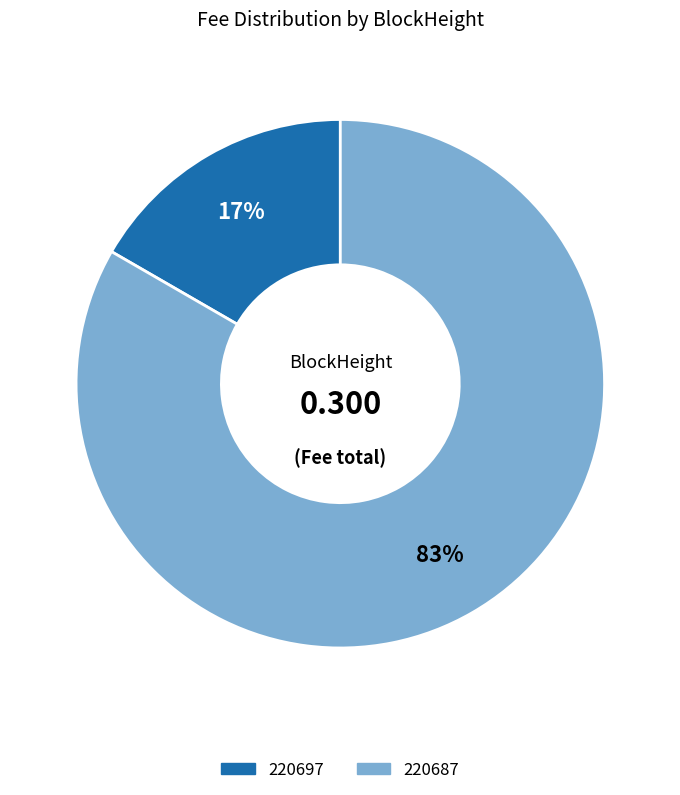

Combined, do 220687 and 220697 account for over 50%?

Yes